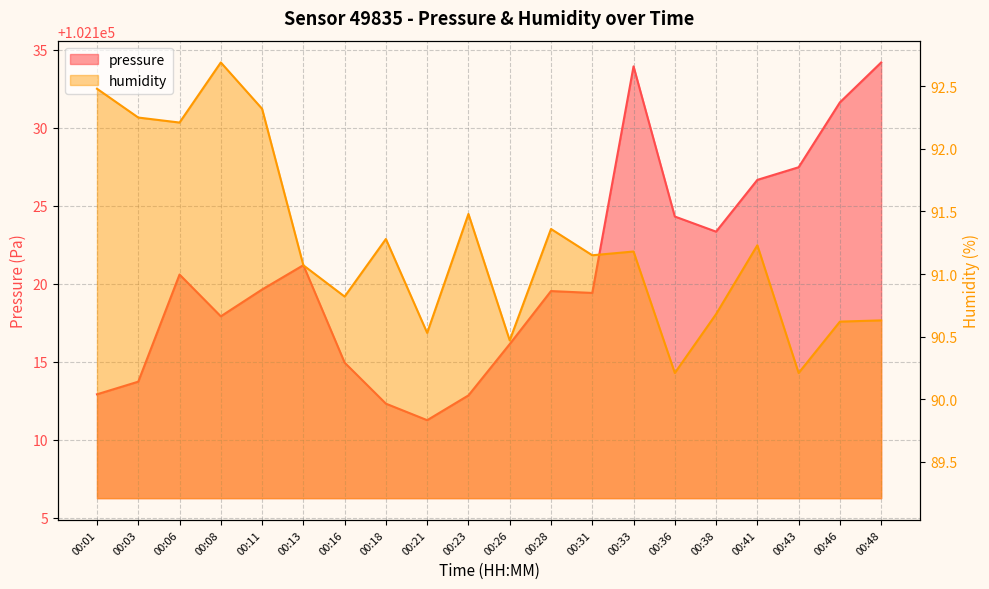

In humidity, how many points are higher than both neighbors (excluding endpoints)?

6